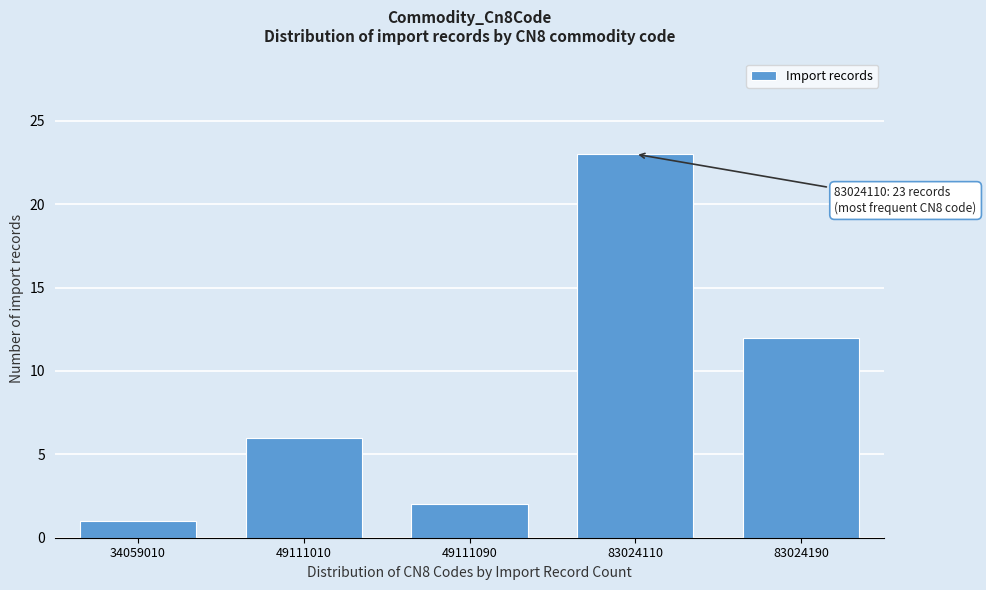

Reading right to left, transcribe all the data shown in this chart.

83024190=12	83024110=23	49111090=2	49111010=6	34059010=1